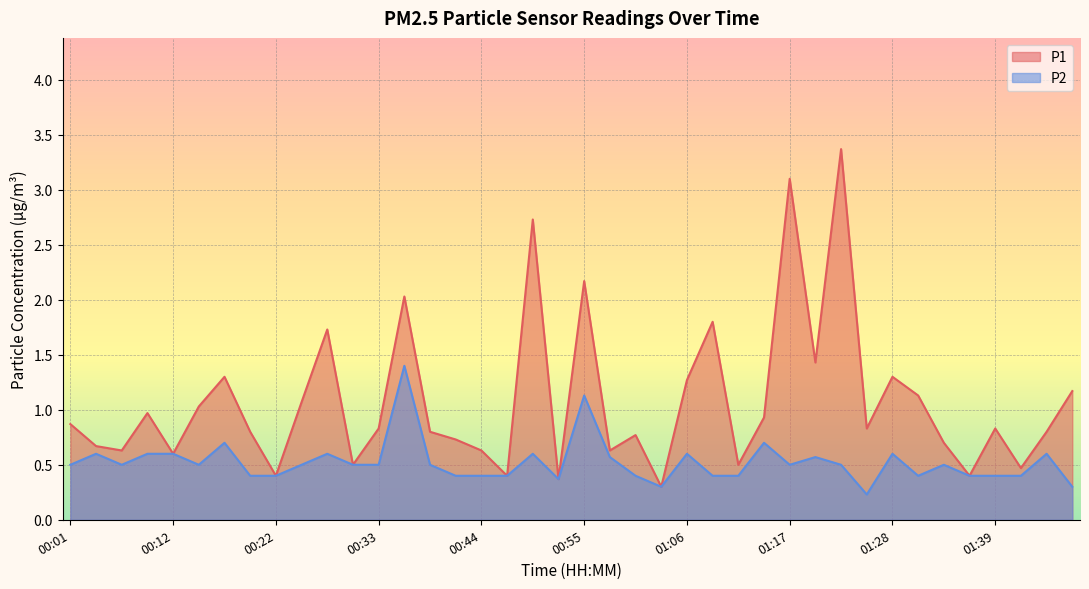

What is the difference between the P2 values at 00:50 and 00:44?

0.2